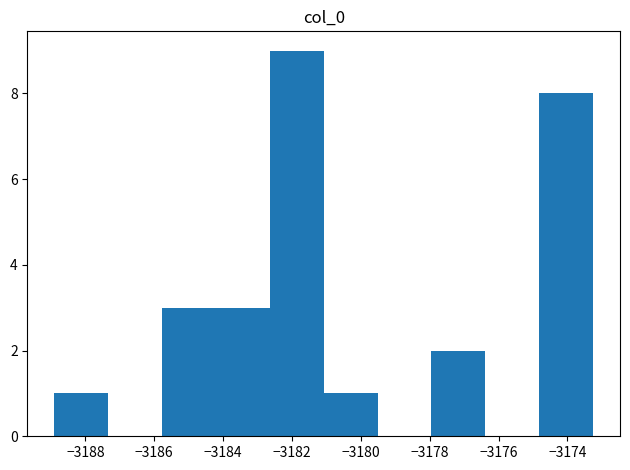

How tall is the bar that spans -3174.8 to -3173.2 on the x-axis? Neither the bar edges nor the heights are printed on the chart, so give them approximately, as read against the axes.

8